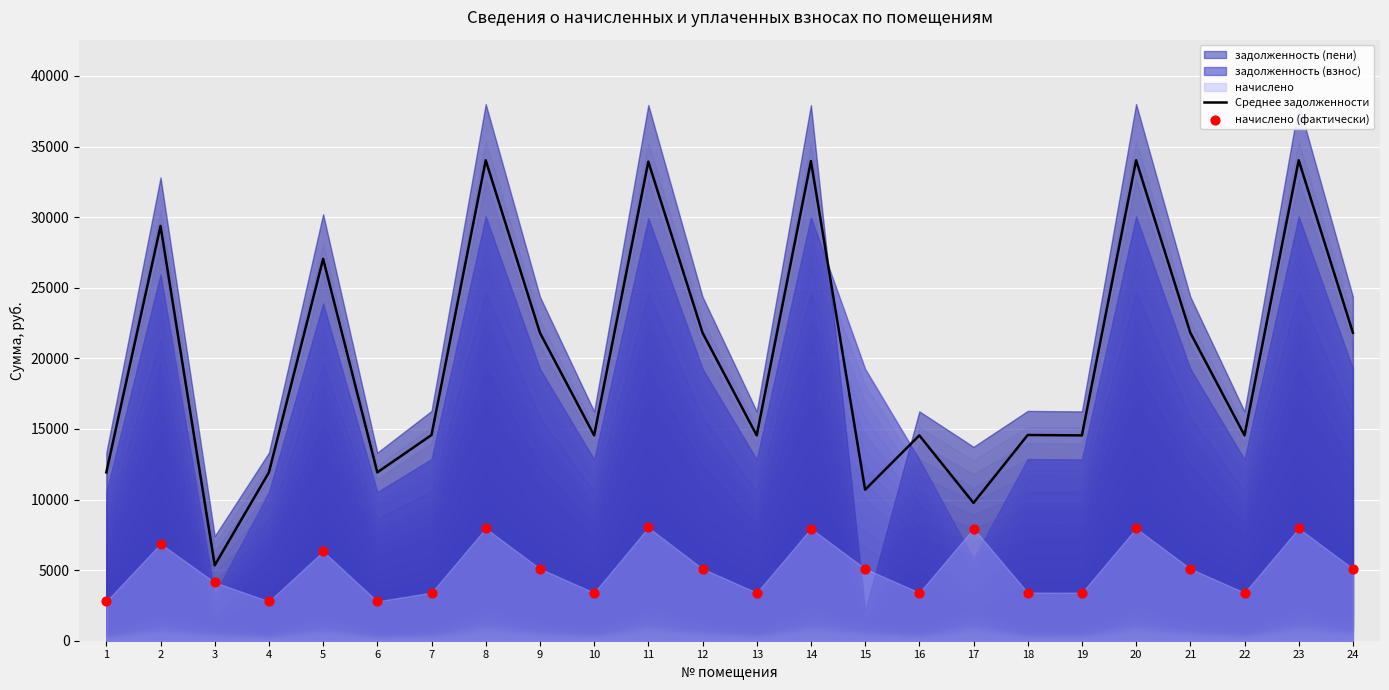

What is the highest value of the Среднее задолженности series?

34025.9